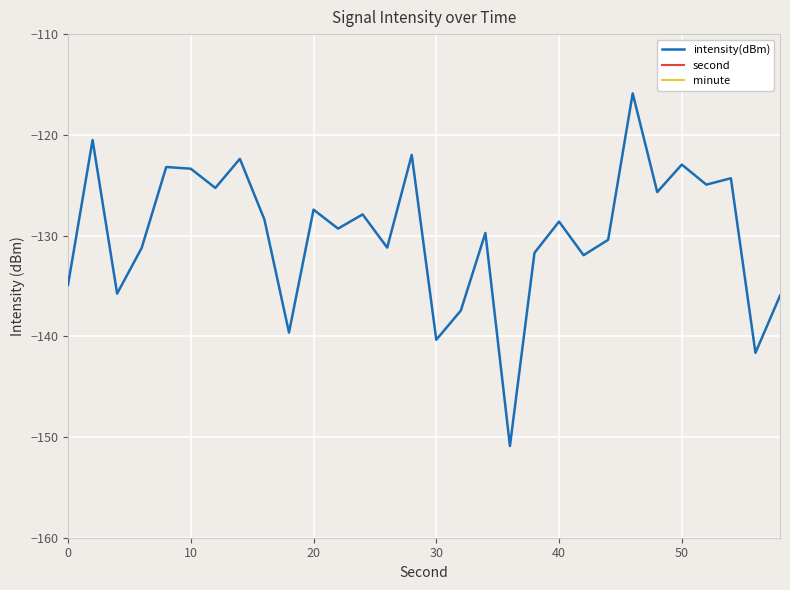

What is the maximum value for intensity(dBm)?

-115.9